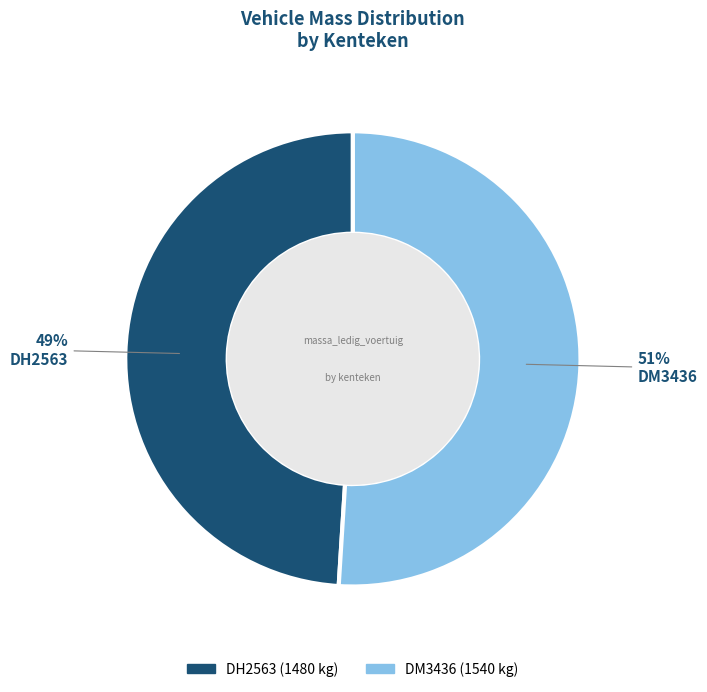

To the nearest percent, what percentage of the pie is DM3436?

51%